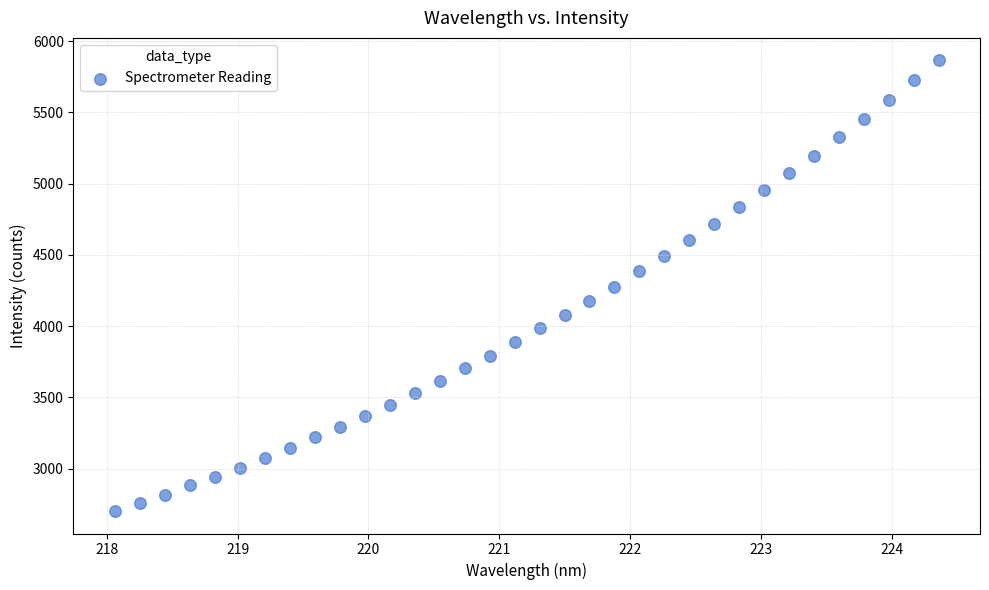

What is the range of Y values (max minus min)?

3162.3